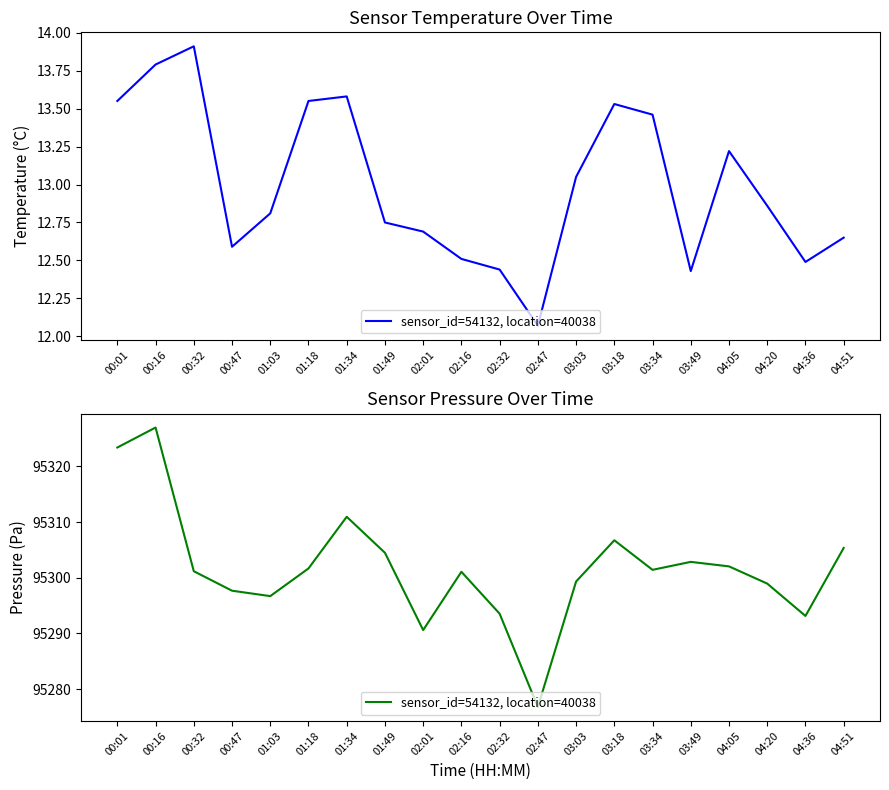

True or false: the data shows 150702.4 at 02:01.

False